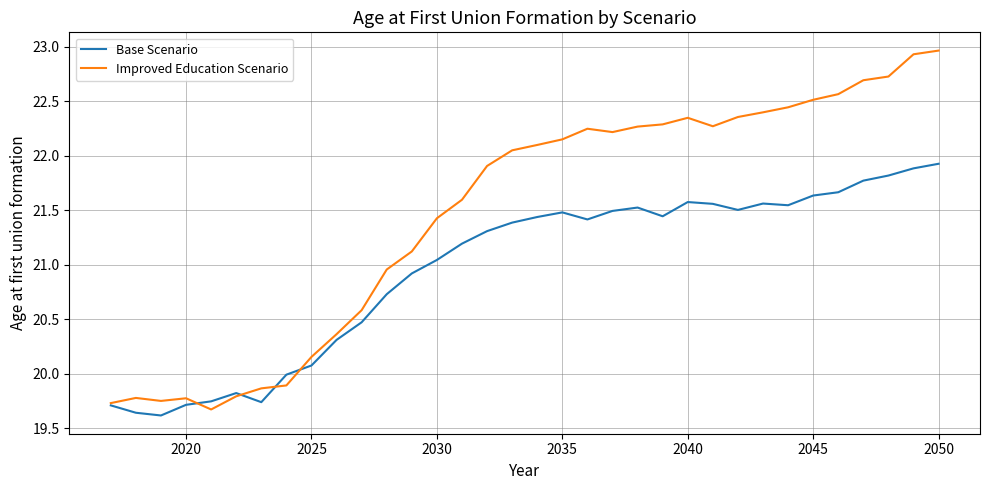

Which series has the largest range (max minus min)?

Improved Education Scenario